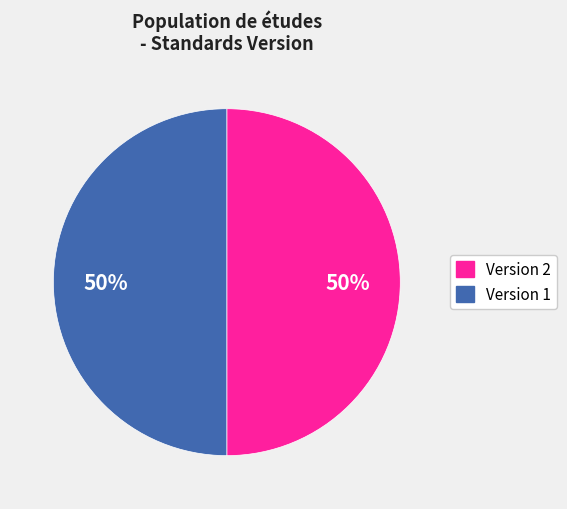

What percentage is the Version 2 slice, to the nearest percent?

50%